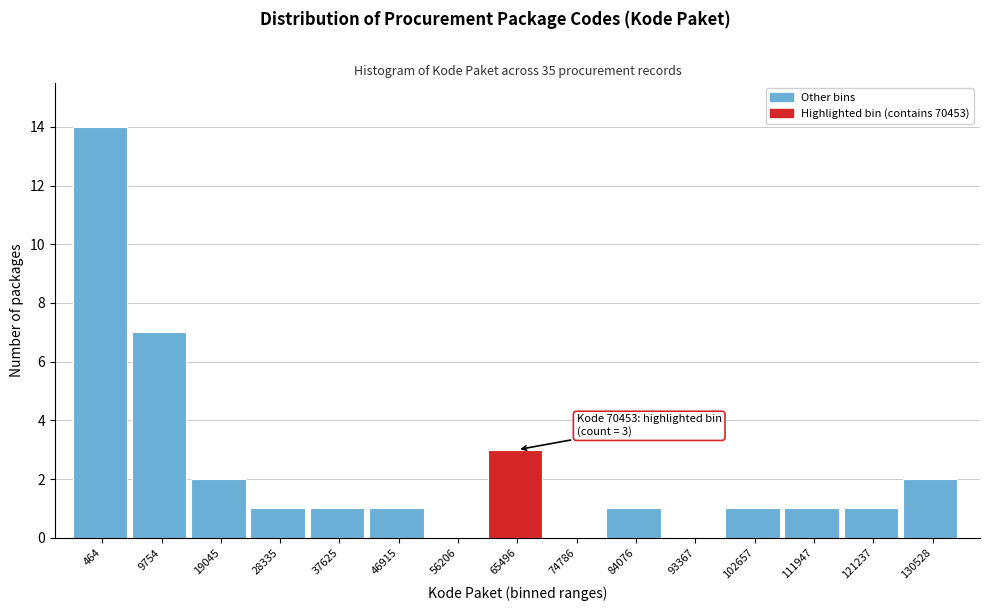

Reading left to right, transcribe all the data shown in this chart.

464=14	9754=7	19045=2	28335=1	37625=1	46915=1	56206=0	65496=3	74786=0	84076=1	93367=0	102657=1	111947=1	121237=1	130528=2